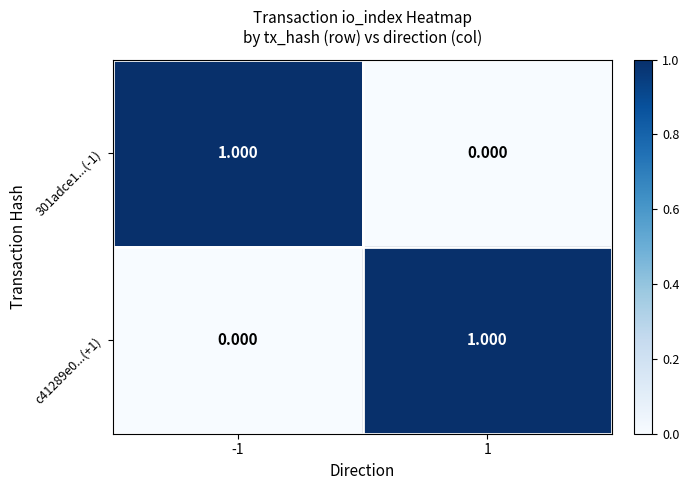

Is the value of 301adce1...(-1) at 1 greater than the value of c41289e0...(+1) at 1?

No